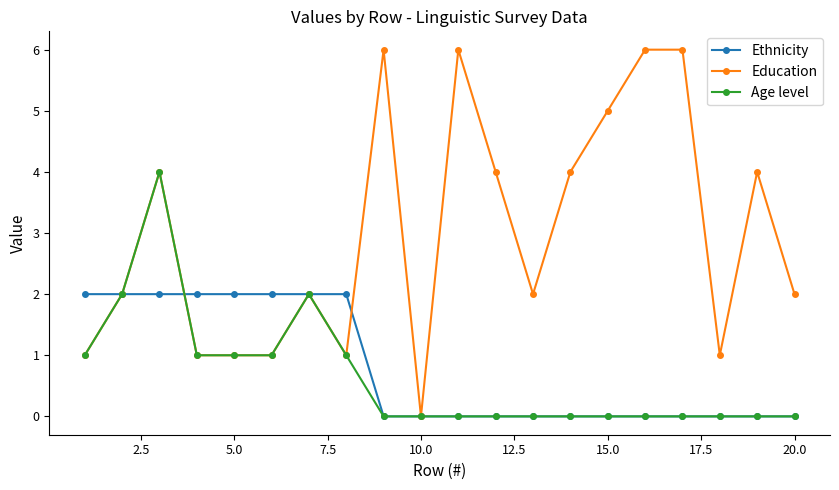

At how many categories does at least one series exceed 3?

9